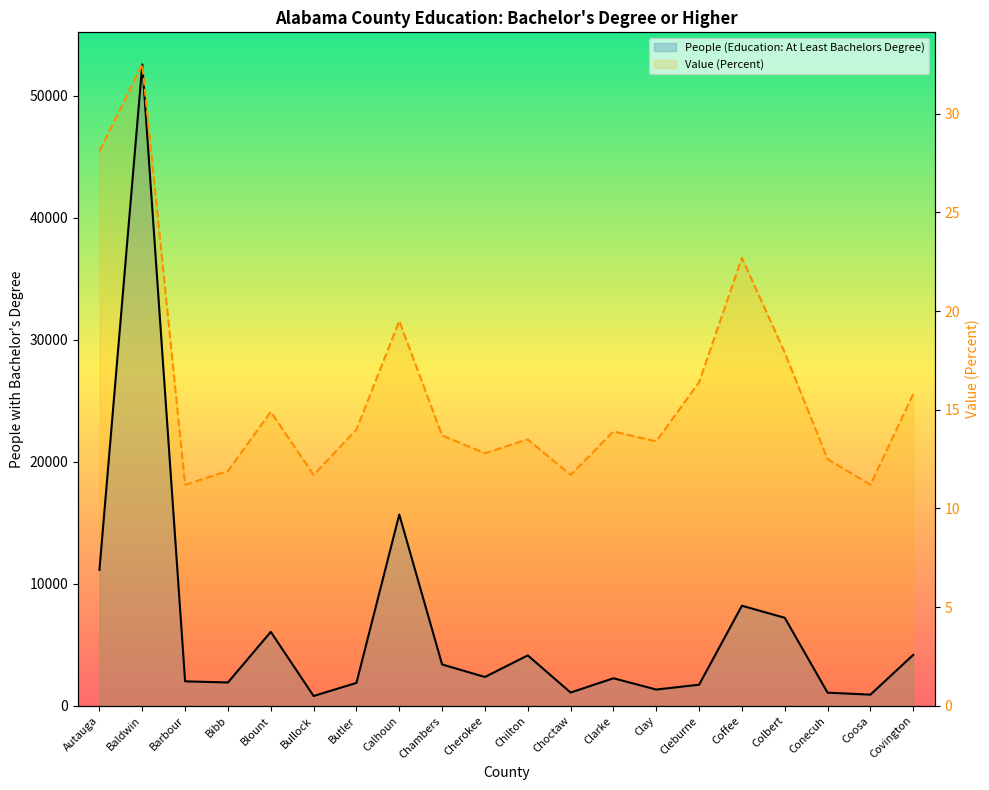

At which label does Value (Percent) reach its minimum?

Barbour